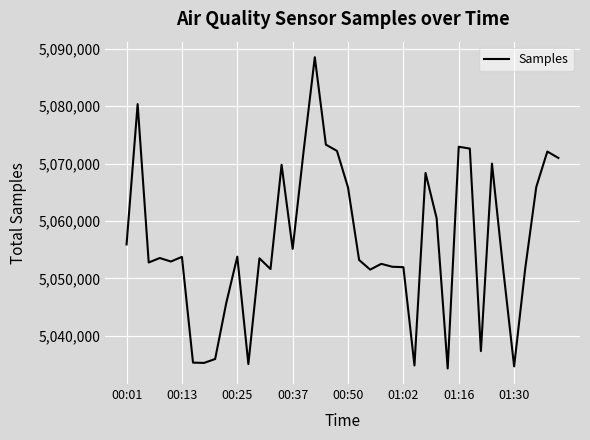

What is the minimum value shown in the chart?

5034328